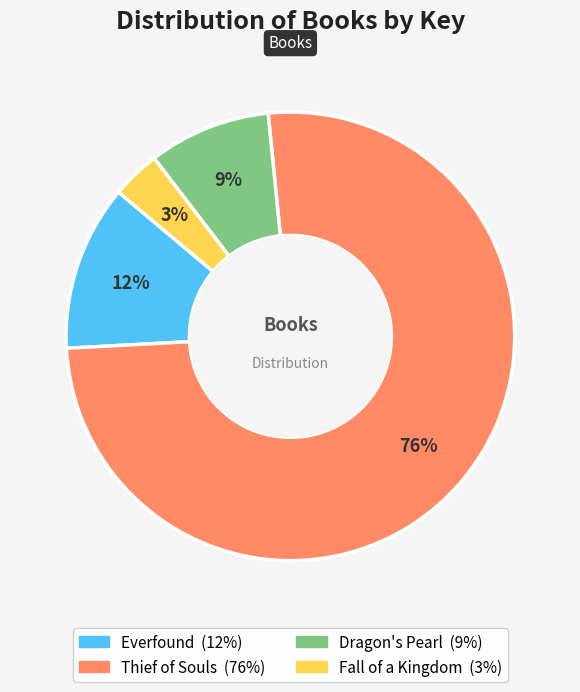

Which has a higher value, Dragon's Pearl or Everfound?

Everfound